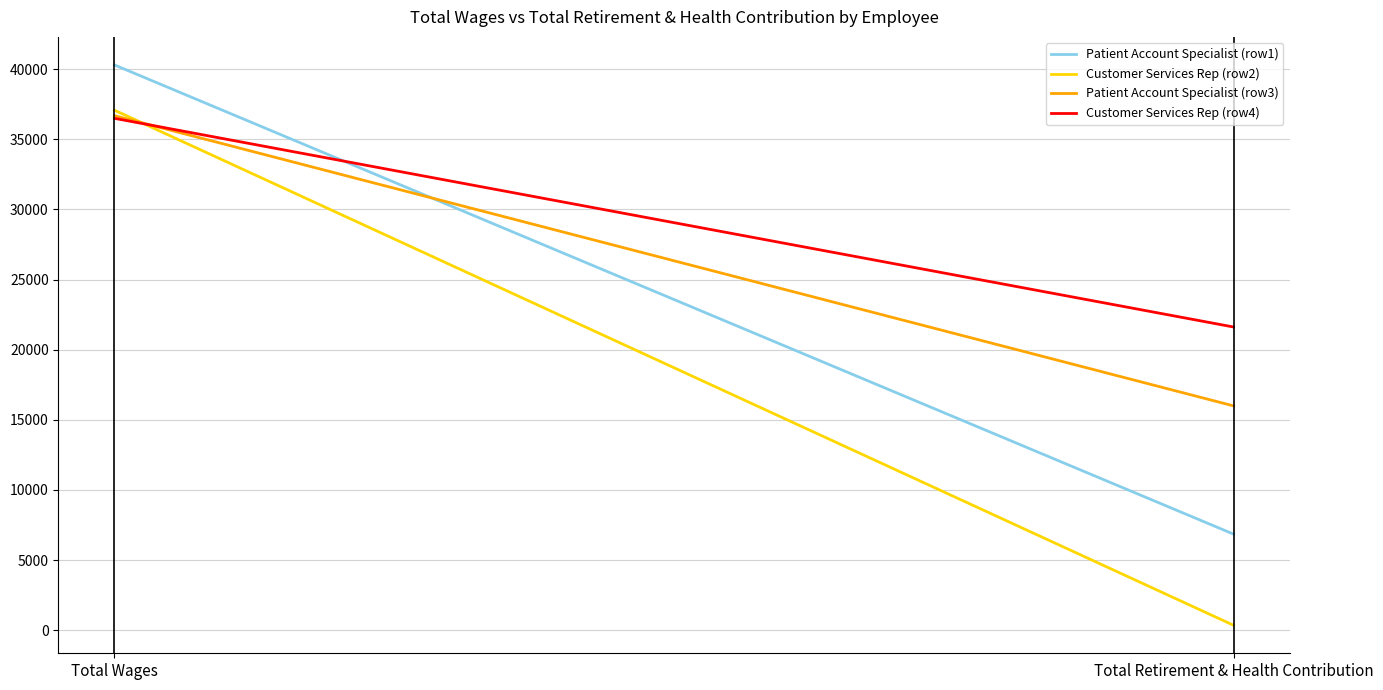

What is the label of the 2nd point from the right?

Total Wages